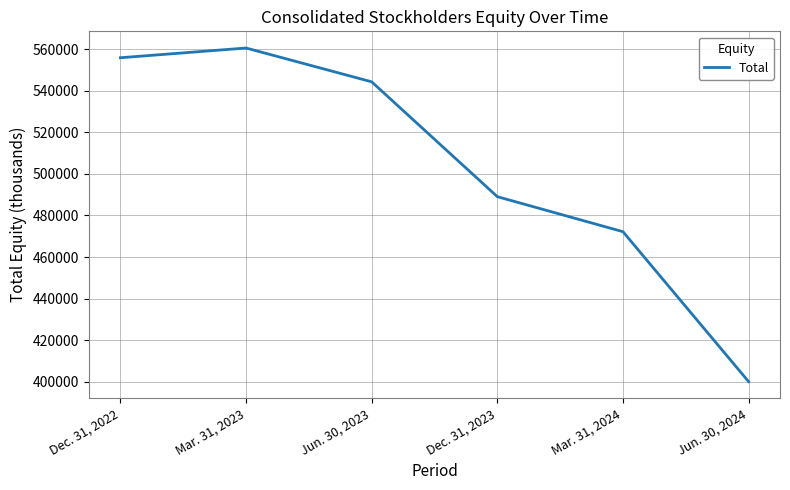

What is the greatest value displayed?

560518